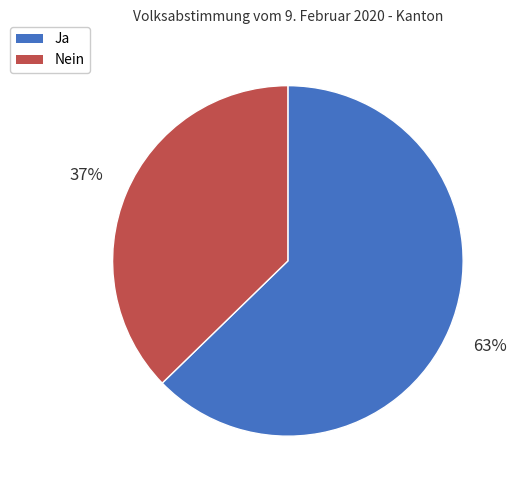

Does Ja represent more than half of the total?

Yes